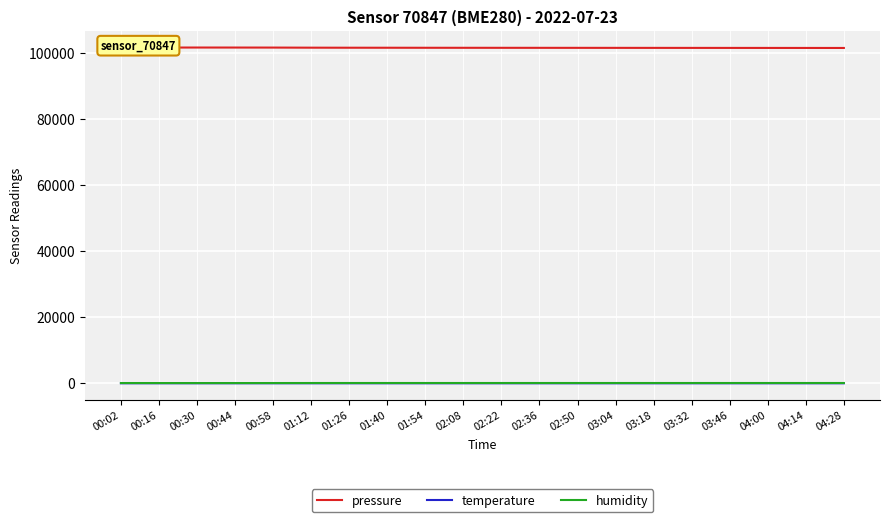

Reading right to left, transcribe all the data shown in this chart.

pressure: 101450.0	101455.0	101460.0	101465.0	101470.0	101475.0	101480.0	101485.0	101490.0	101495.0	101500.0	101506.5	101516.7	101522.9	101536.6	101566.6	101575.5	101580.9	101571.4	101584.8
temperature: 17.4	17.4	17.5	17.5	17.6	17.6	17.7	17.8	17.9	18.1	18.3	18.6	18.9	18.9	19.2	19.5	19.6	19.6	19.5	19.6
humidity: 100.0	100.0	100.0	100.0	100.0	100.0	100.0	100.0	100.0	100.0	100.0	100.0	100.0	100.0	97.8	89.4	84.0	82.4	86.8	91.0